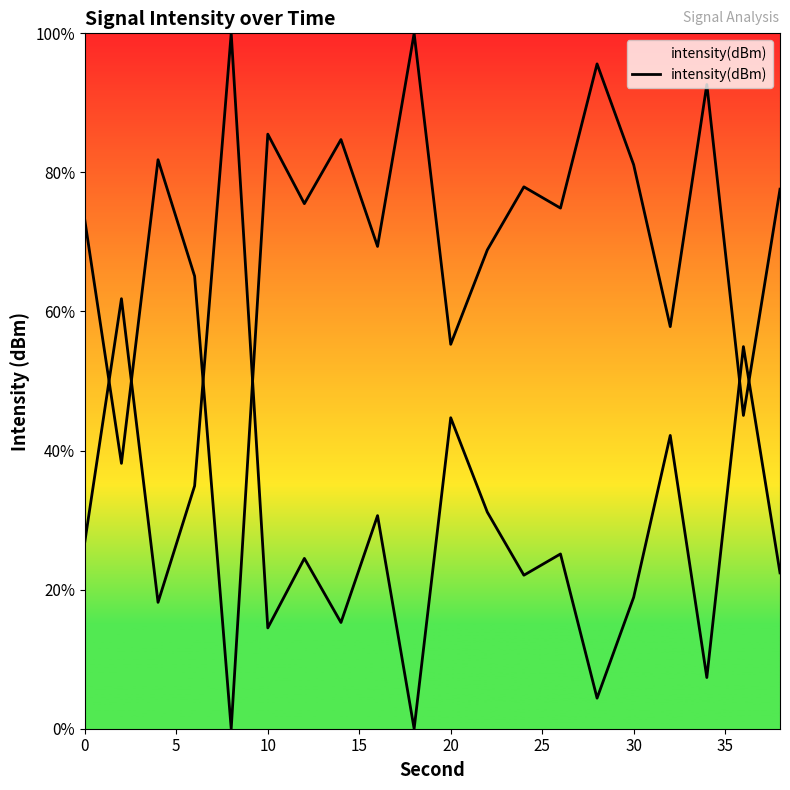

Reading right to left, list all the values displayed in this chart.

77.6	45.1	92.6	57.8	81.1	95.6	74.9	77.9	68.8	55.3	100.0	69.4	84.7	75.5	85.5	0.0	65.1	81.8	38.2	73.1